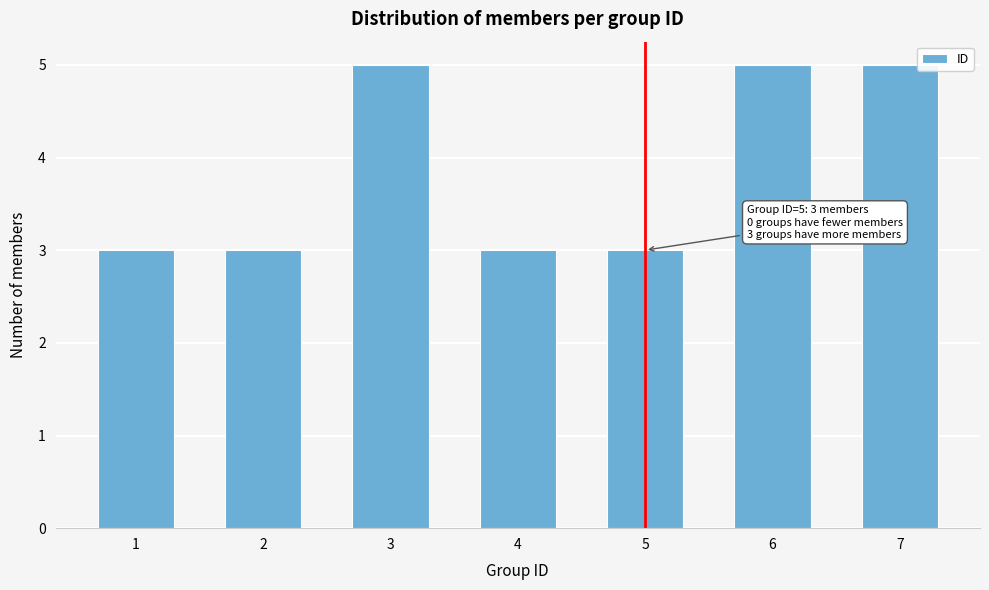

Reading left to right, transcribe all the data shown in this chart.

1=3	2=3	3=5	4=3	5=3	6=5	7=5